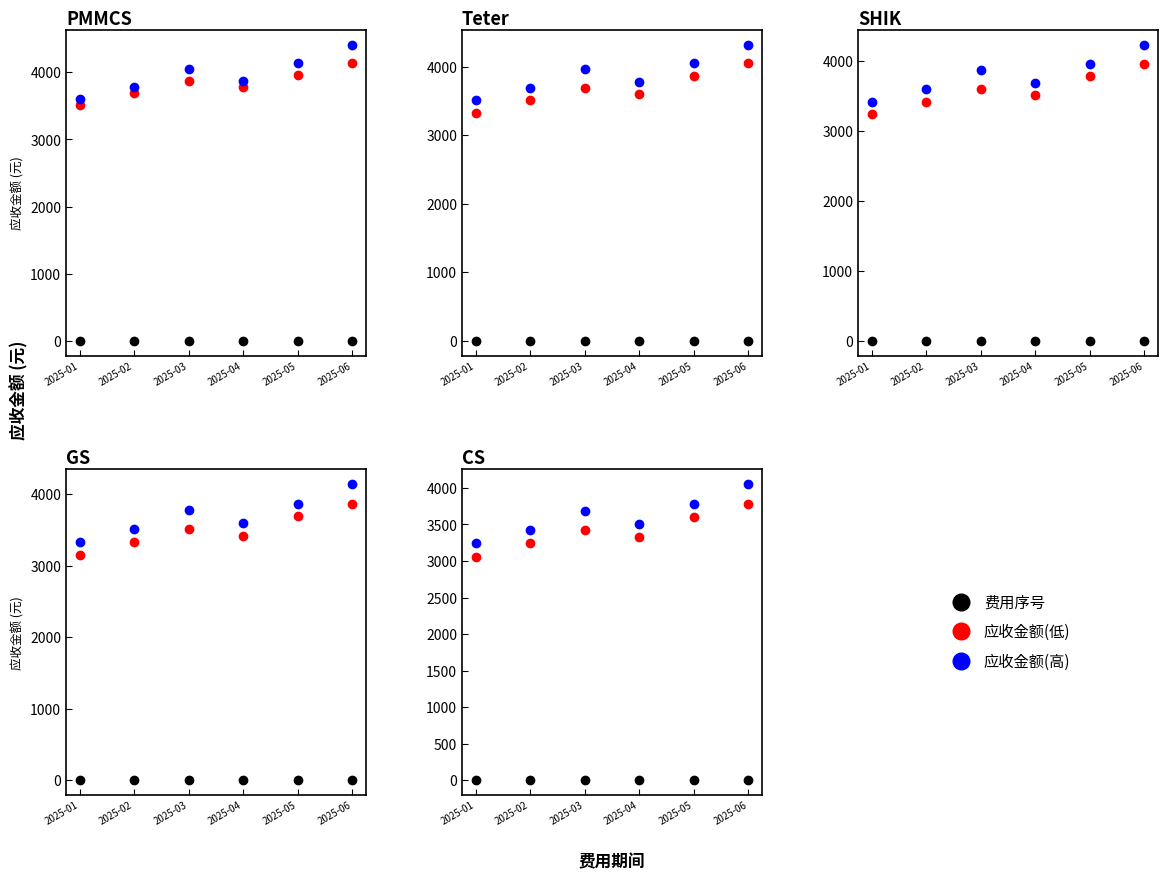

What is the highest value of the 应收金额(高) series?

4050